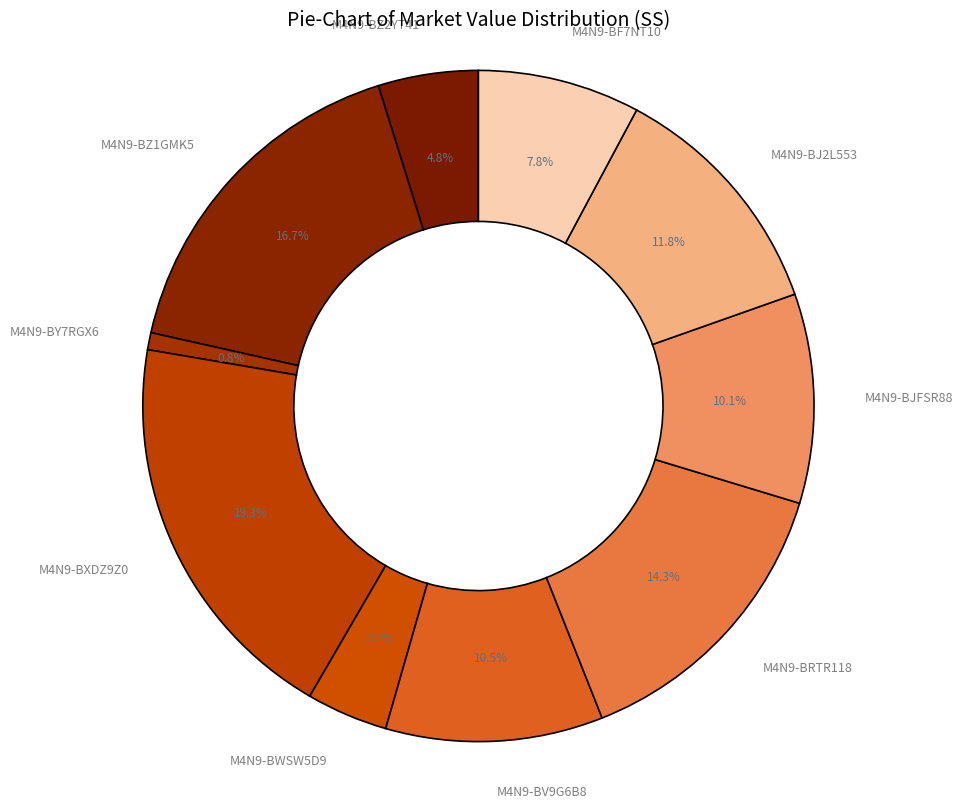

What is the largest slice in the pie chart?

M4N9-BXDZ9Z0